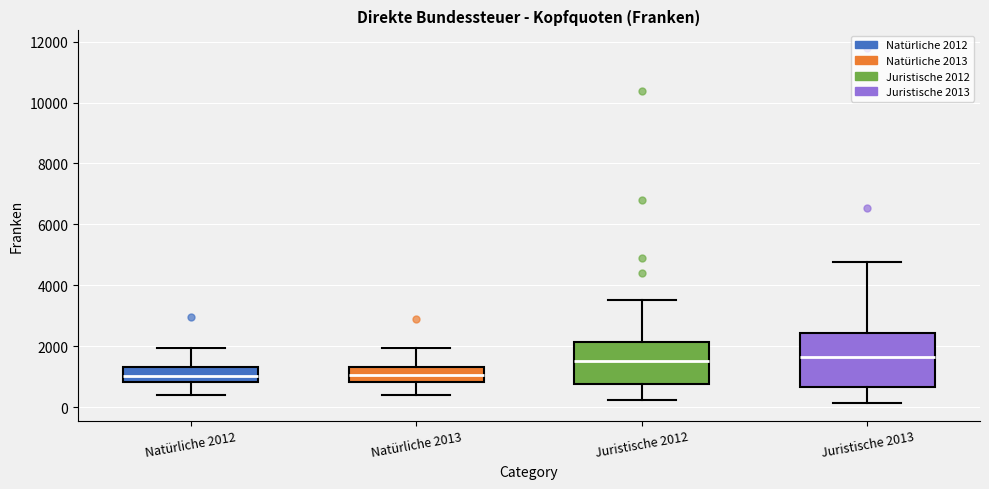

Reading left to right, transcribe this box plot: for each box, give where its median line is, the range the box spans, and where its two whiskers end, as read against the y-axis. The values are not printed on the chart, so give them approximately, as read against the axis.

Natürliche 2012: median 1000, box 800 to 1400, whiskers 400 to 2000
Natürliche 2013: median 1000, box 800 to 1400, whiskers 400 to 2000
Juristische 2012: median 1600, box 800 to 2200, whiskers 200 to 3600
Juristische 2013: median 1600, box 600 to 2400, whiskers 200 to 4800